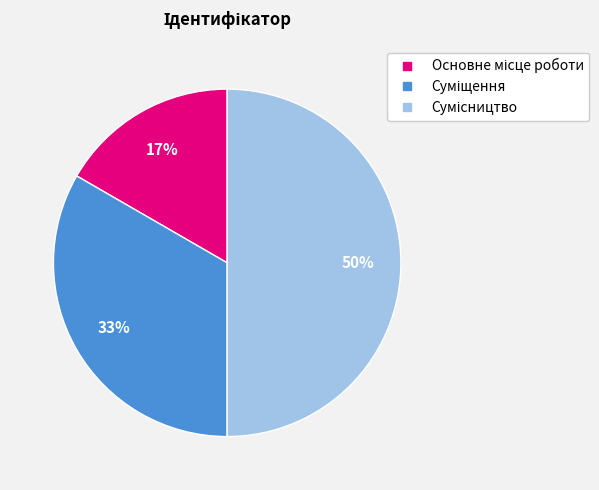

How many segments does this pie chart have?

3